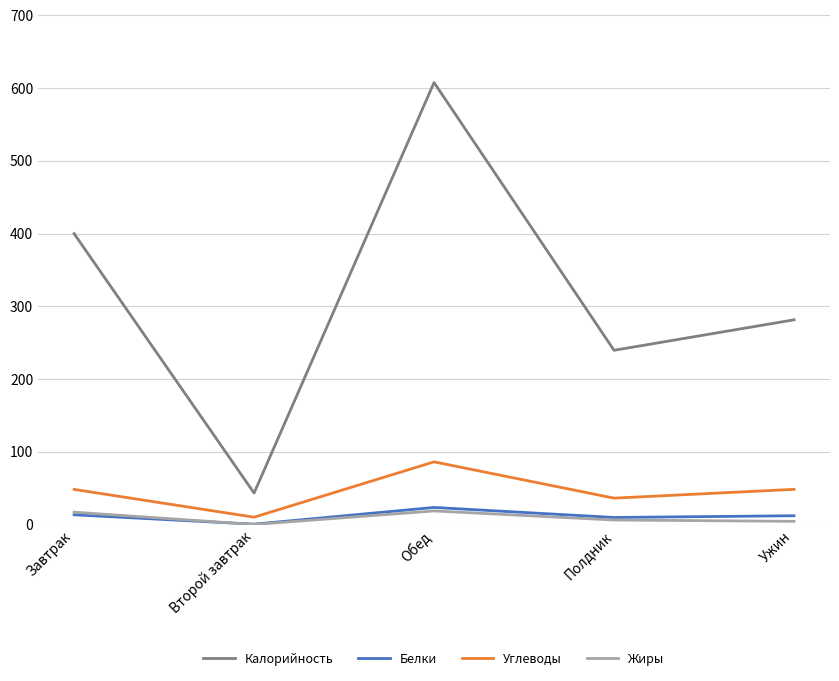

Which series has the largest range (max minus min)?

Калорийность